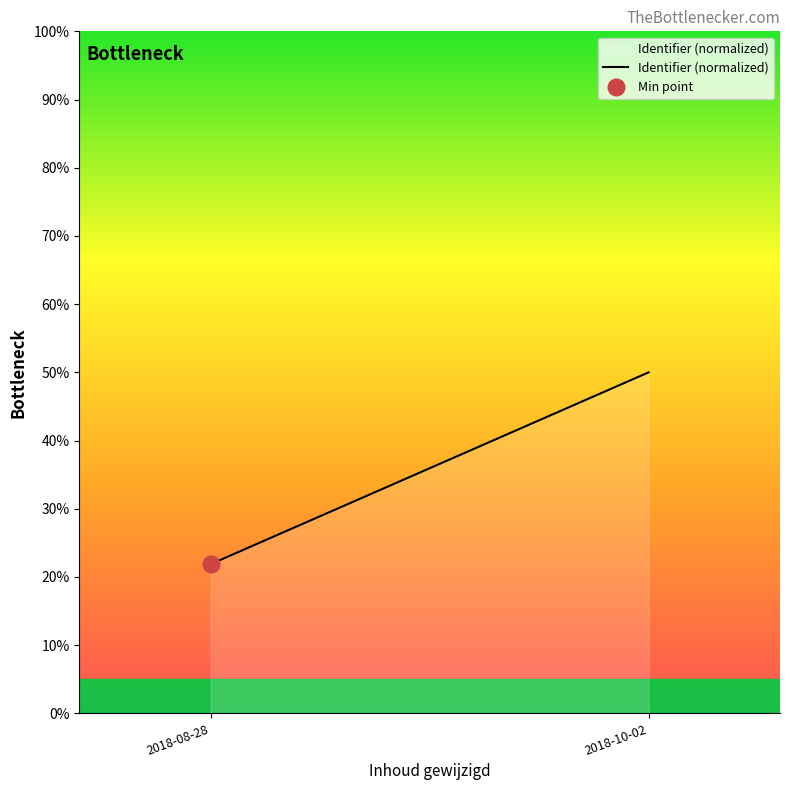

Rank the categories by value from lowest to highest.

2018-08-28, 2018-10-02